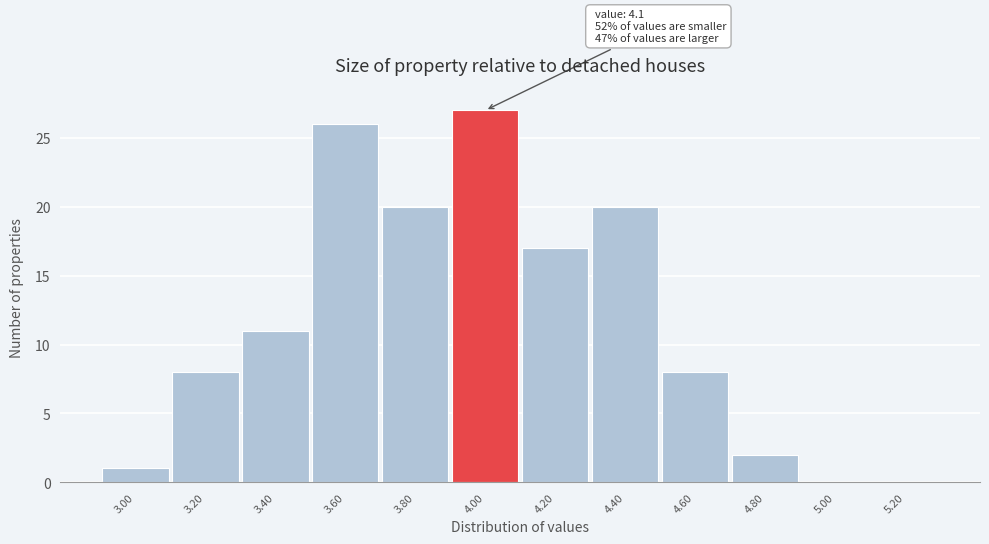

Reading right to left, list all the values displayed in this chart.

5.20=0	5.00=0	4.80=2	4.60=8	4.40=20	4.20=17	4.00=27	3.80=20	3.60=26	3.40=11	3.20=8	3.00=1